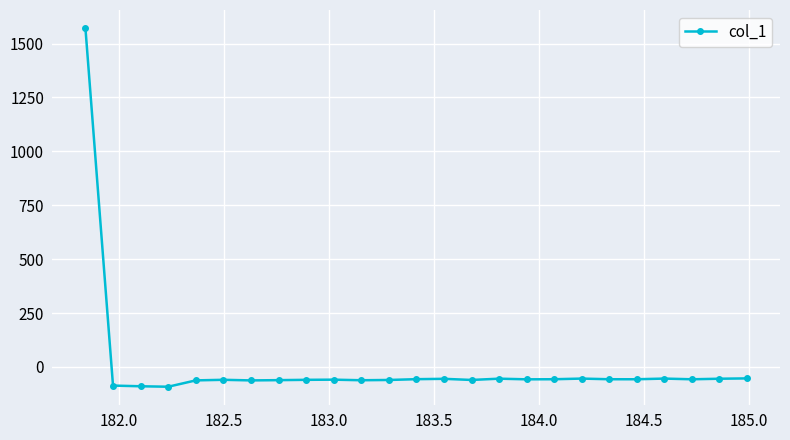

True or false: the data has more than 1 interior local peaks.

True